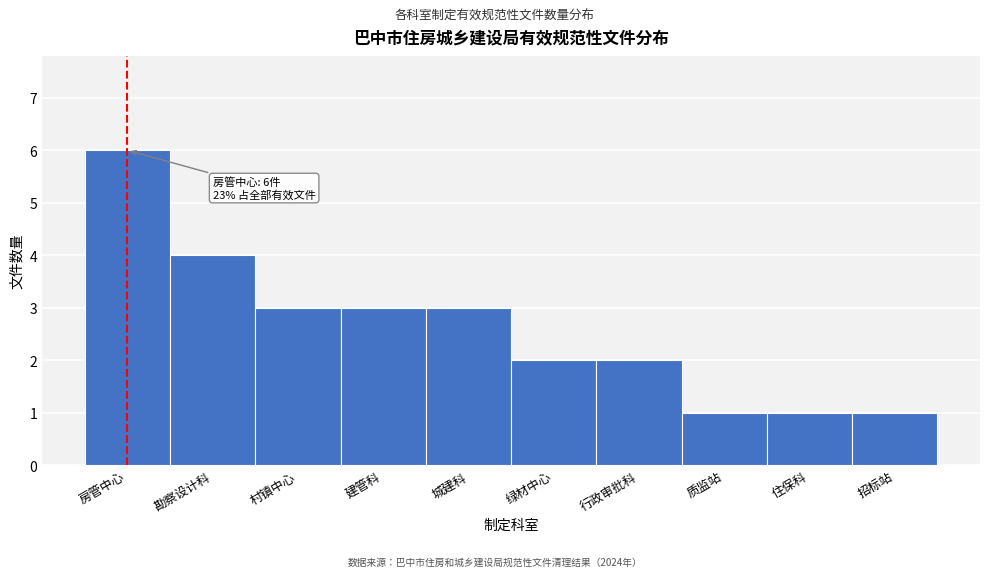

Reading left to right, what are all the values shown in this chart?

房管中心=6	勘察设计科=4	村镇中心=3	建管科=3	城建科=3	绿材中心=2	行政审批科=2	质监站=1	住保科=1	招标站=1